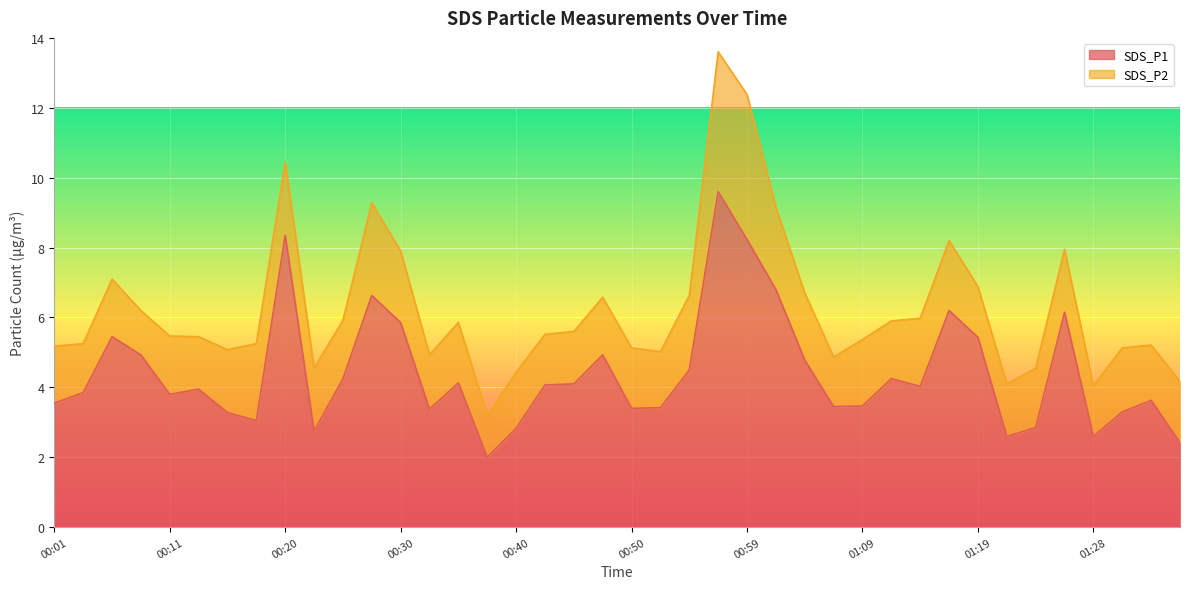

Reading left to right, list all the values displayed in this chart.

3.5	3.9	5.5	4.9	3.8	4.0	3.3	3.0	8.3	2.8	4.2	6.6	5.8	3.4	4.1	2.0	2.8	4.1	4.1	4.9	3.4	3.4	4.5	9.6	8.2	6.8	4.8	3.5	3.5	4.2	4.0	6.2	5.4	2.6	2.9	6.2	2.6	3.3	3.6	2.4